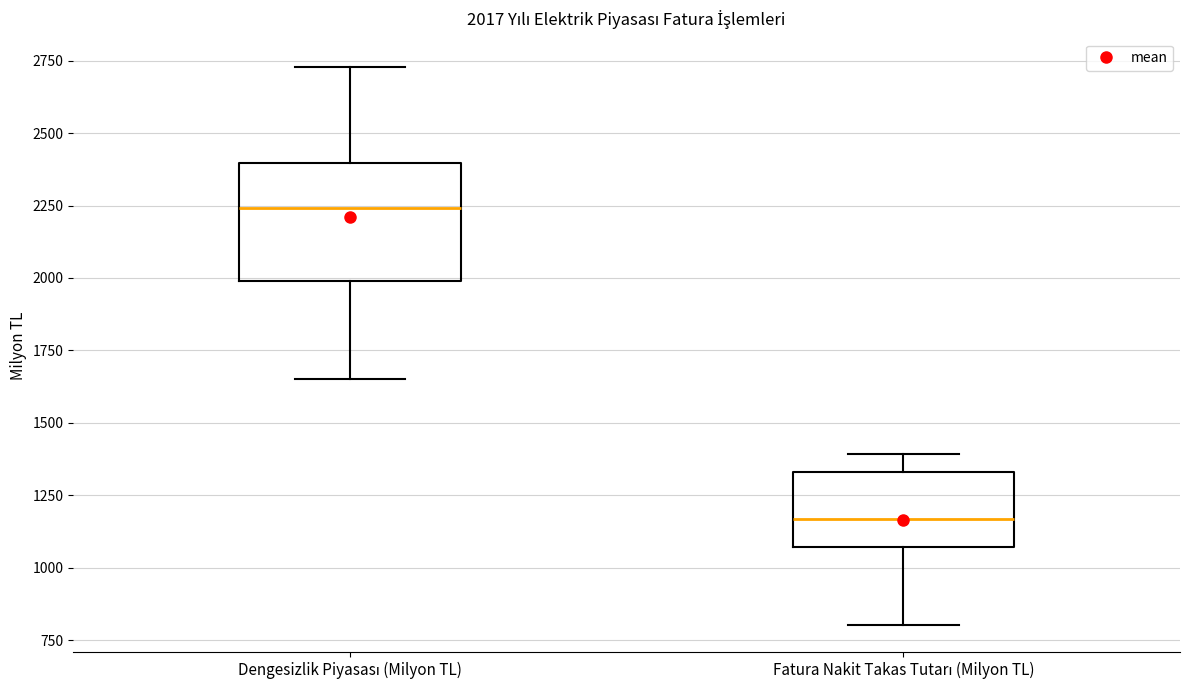

Which box is the tallest, from its lower edge to its upper edge?

Dengesizlik Piyasası (Milyon TL)